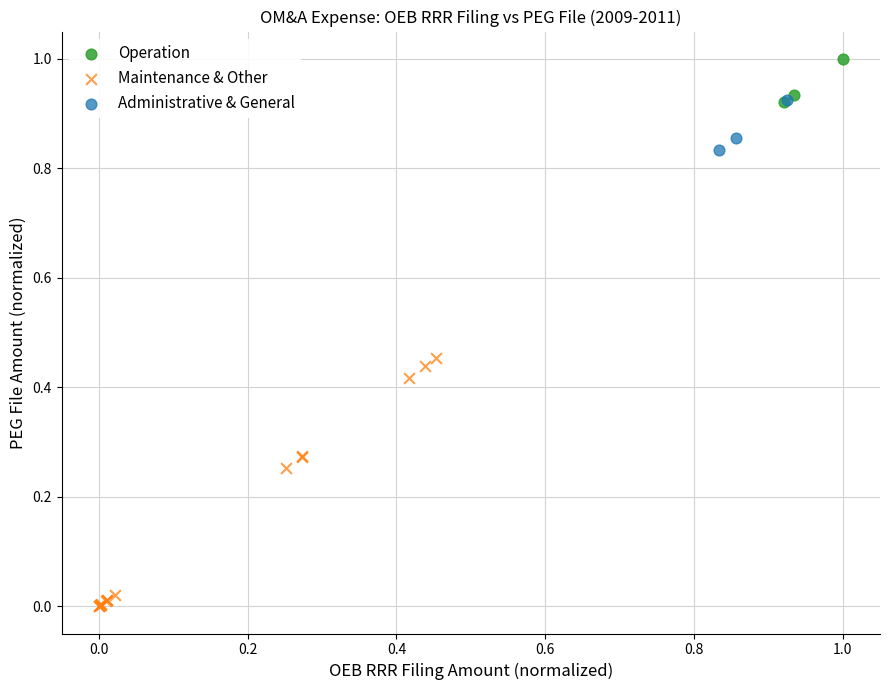

Which series contains the highest Y value?

Operation